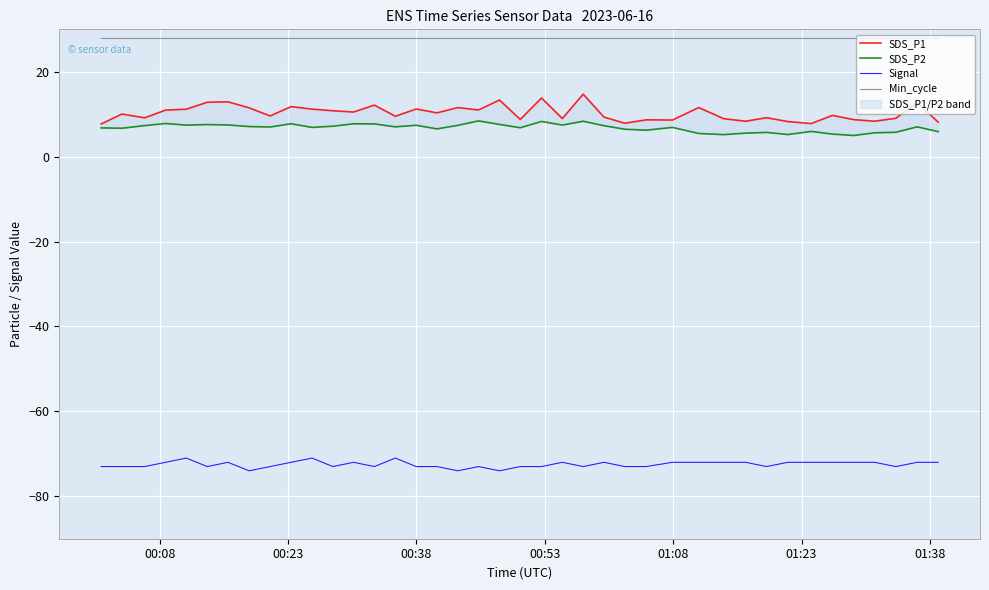

What is the highest value of the Signal series?

-71